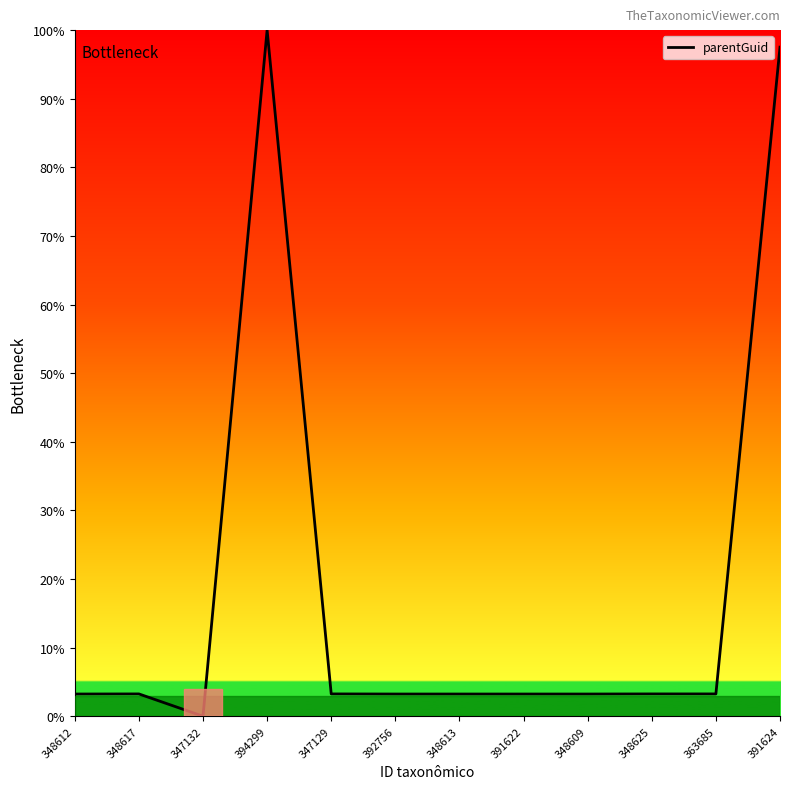

What is the maximum value shown in the chart?

100.0